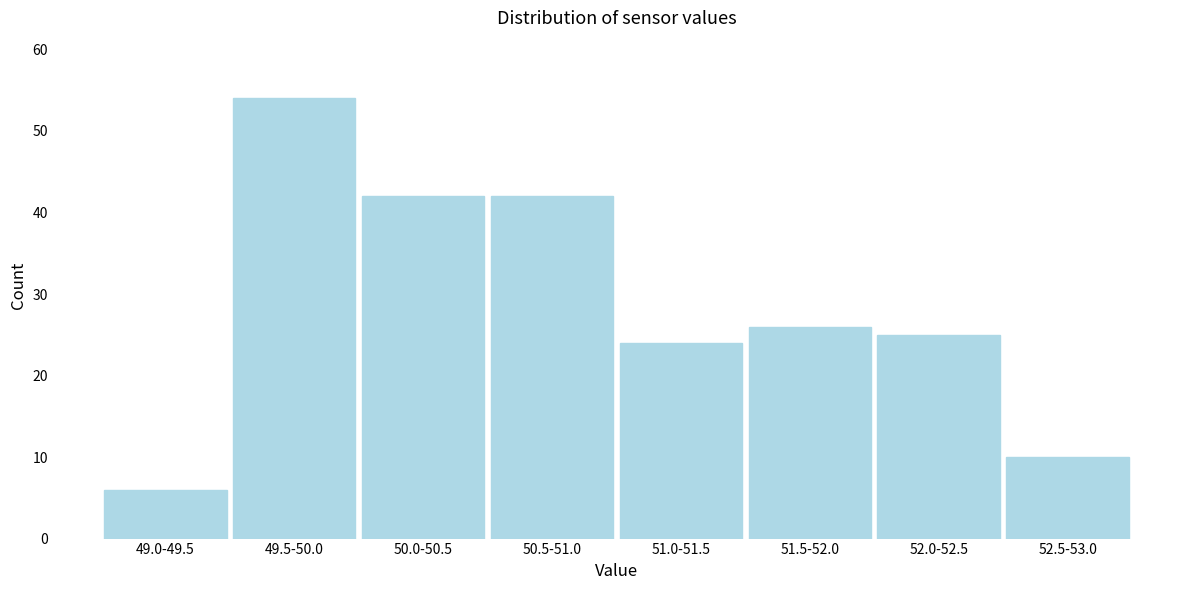

Reading left to right, list all the values displayed in this chart.

6	54	42	42	24	26	25	10